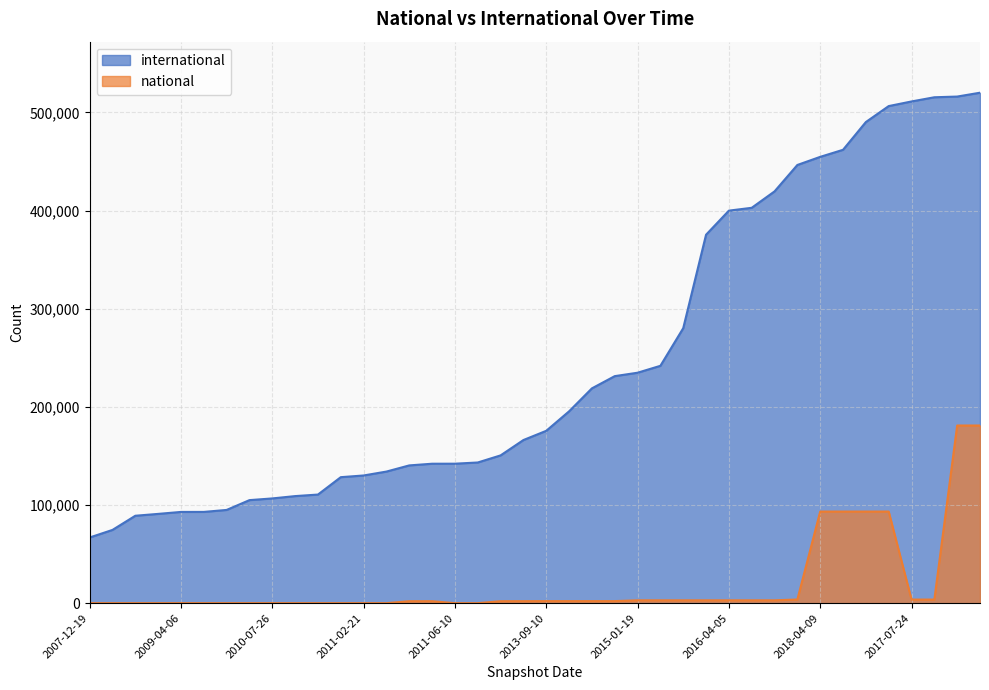

How many values in national are above zero?

24